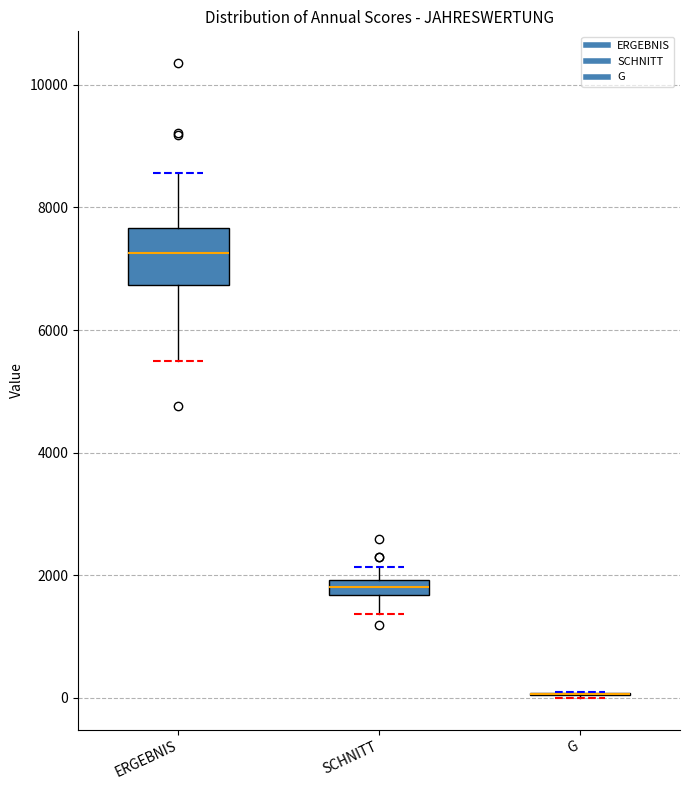

Which box is the tallest, from its lower edge to its upper edge?

ERGEBNIS